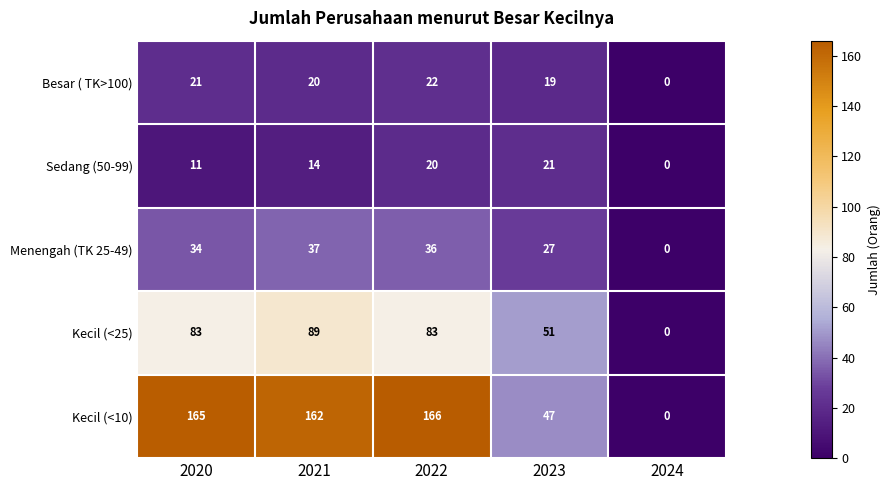

Reading right to left, list all the values displayed in this chart.

Besar ( TK>100): 2024=0	2023=19	2022=22	2021=20	2020=21
Sedang (50-99): 2024=0	2023=21	2022=20	2021=14	2020=11
Menengah (TK 25-49): 2024=0	2023=27	2022=36	2021=37	2020=34
Kecil (<25): 2024=0	2023=51	2022=83	2021=89	2020=83
Kecil (<10): 2024=0	2023=47	2022=166	2021=162	2020=165